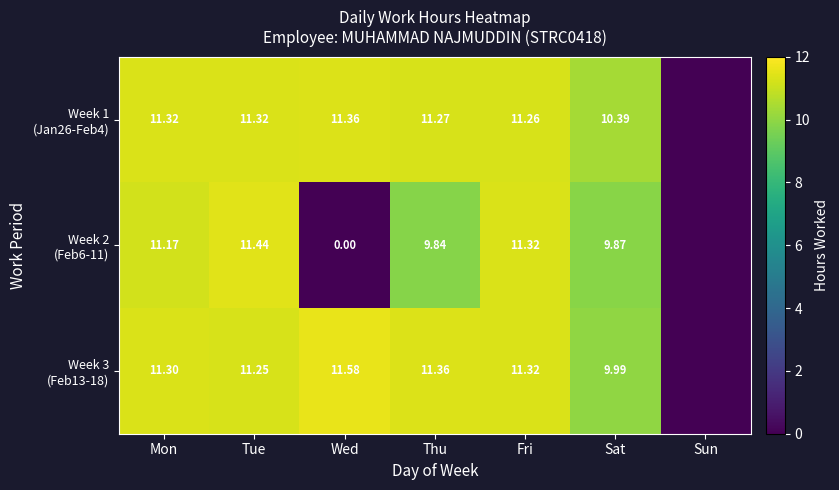

Which label corresponds to the largest value in the chart?

Wed